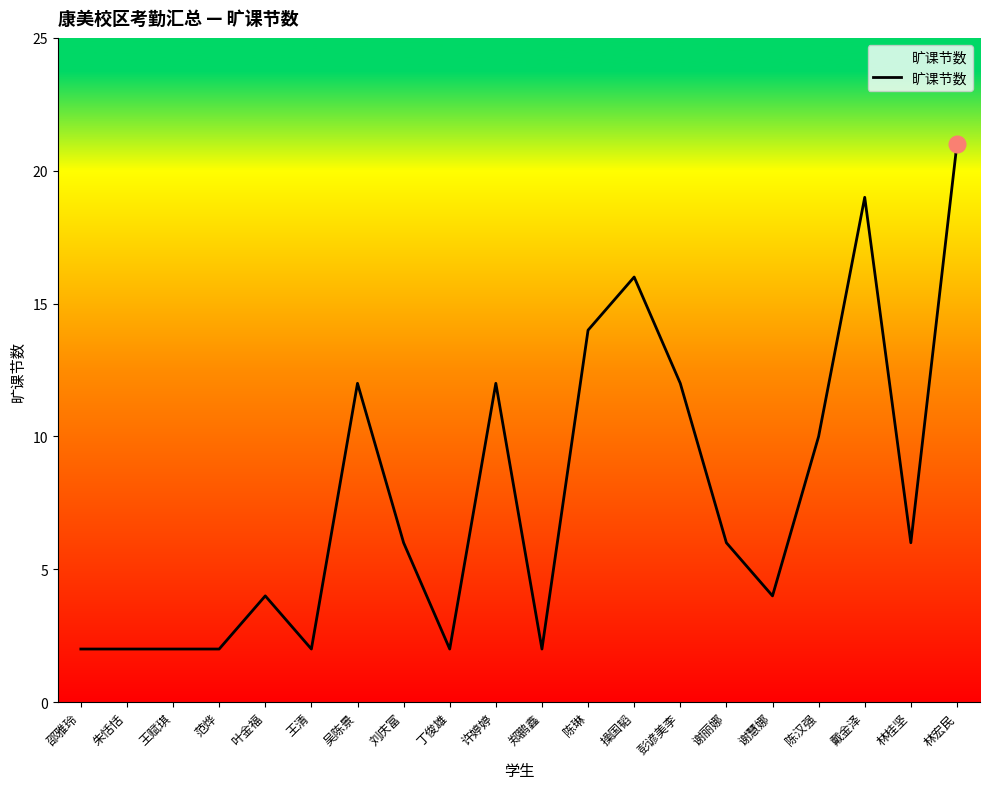

Does the chart display data point markers on the line(s)?

No